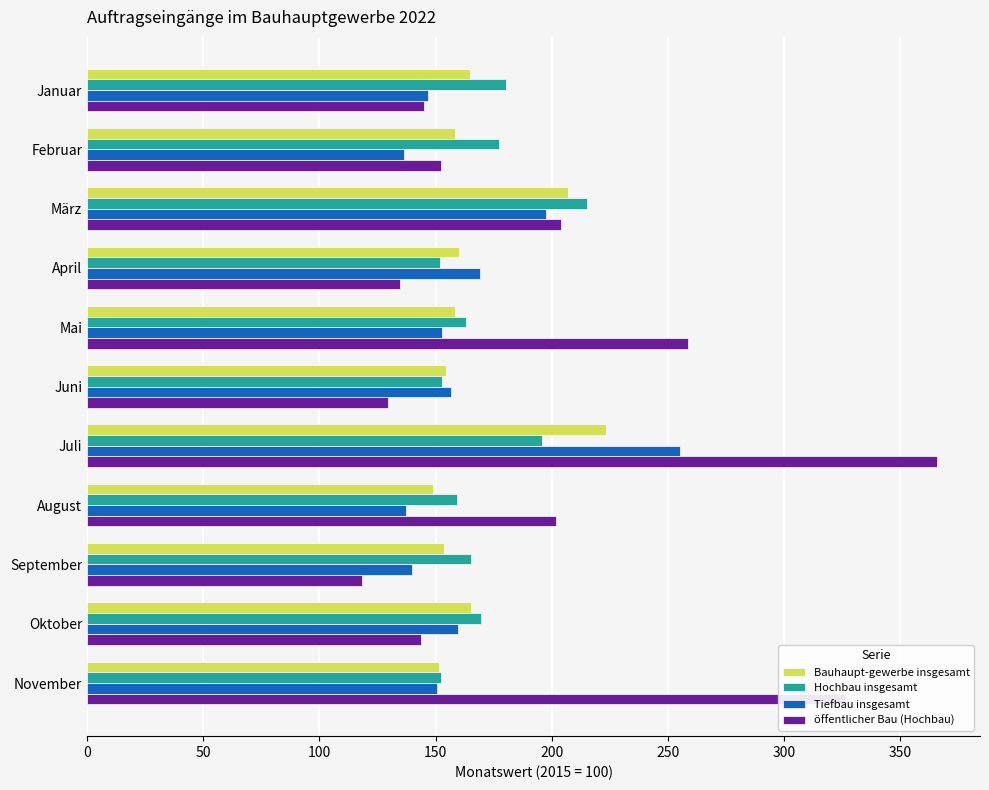

Which series has the widest spread of values?

öffentlicher Bau (Hochbau)